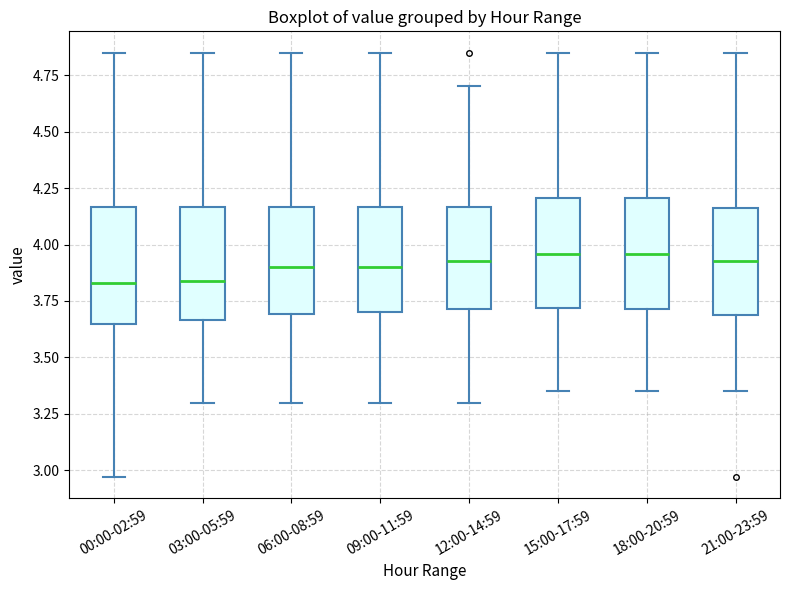

Reading left to right, transcribe this box plot: for each box, give where its median line is, the range the box spans, and where its two whiskers end, as read against the y-axis. The values are not printed on the chart, so give them approximately, as read against the axis.

00:00-02:59: median 3.85, box 3.65 to 4.15, whiskers 2.95 to 4.85
03:00-05:59: median 3.85, box 3.65 to 4.15, whiskers 3.30 to 4.85
06:00-08:59: median 3.90, box 3.70 to 4.15, whiskers 3.30 to 4.85
09:00-11:59: median 3.90, box 3.70 to 4.15, whiskers 3.30 to 4.85
12:00-14:59: median 3.95, box 3.70 to 4.15, whiskers 3.30 to 4.70
15:00-17:59: median 3.95, box 3.70 to 4.20, whiskers 3.35 to 4.85
18:00-20:59: median 3.95, box 3.70 to 4.20, whiskers 3.35 to 4.85
21:00-23:59: median 3.95, box 3.70 to 4.15, whiskers 3.35 to 4.85